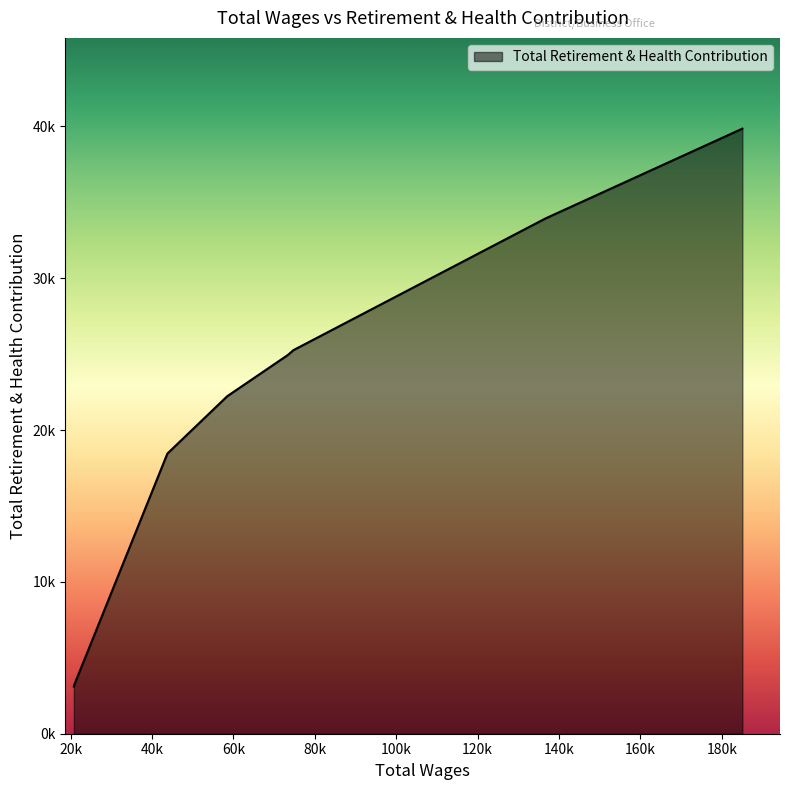

Is this an area chart (filled region under the line)?

Yes